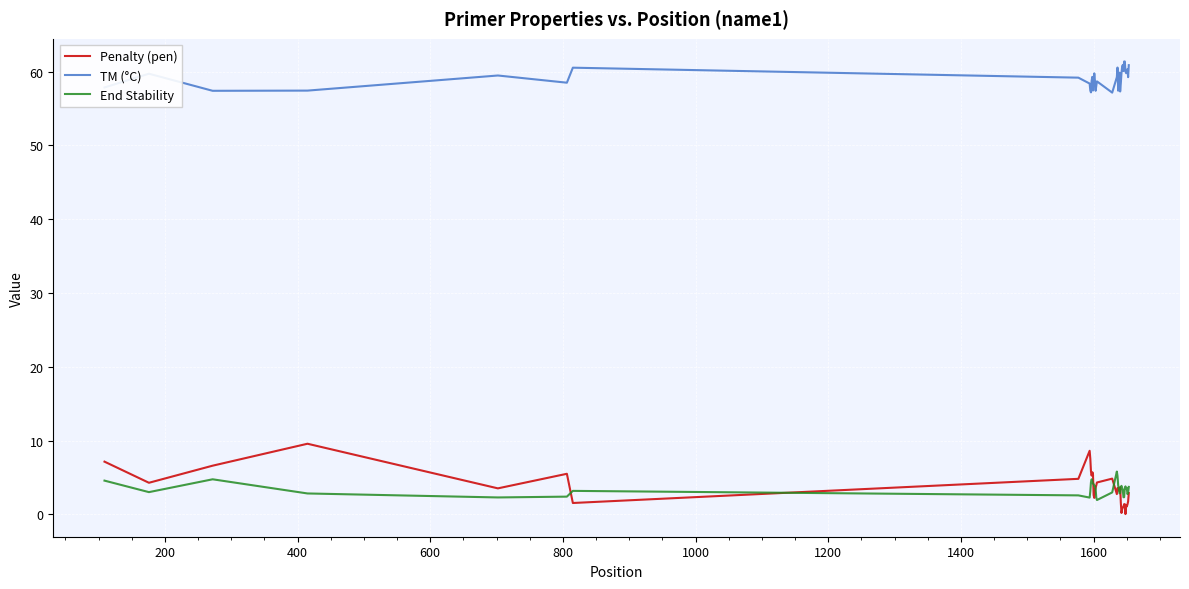

True or false: Penalty (pen) and End Stability cross at least once.

True